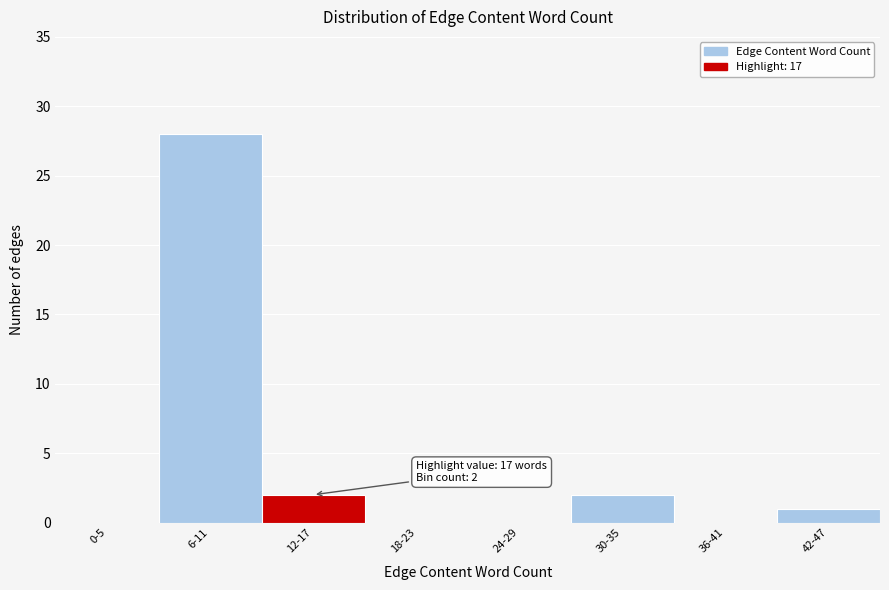

Reading right to left, list all the values displayed in this chart.

42-47=1	36-41=0	30-35=2	24-29=0	18-23=0	12-17=2	6-11=28	0-5=0